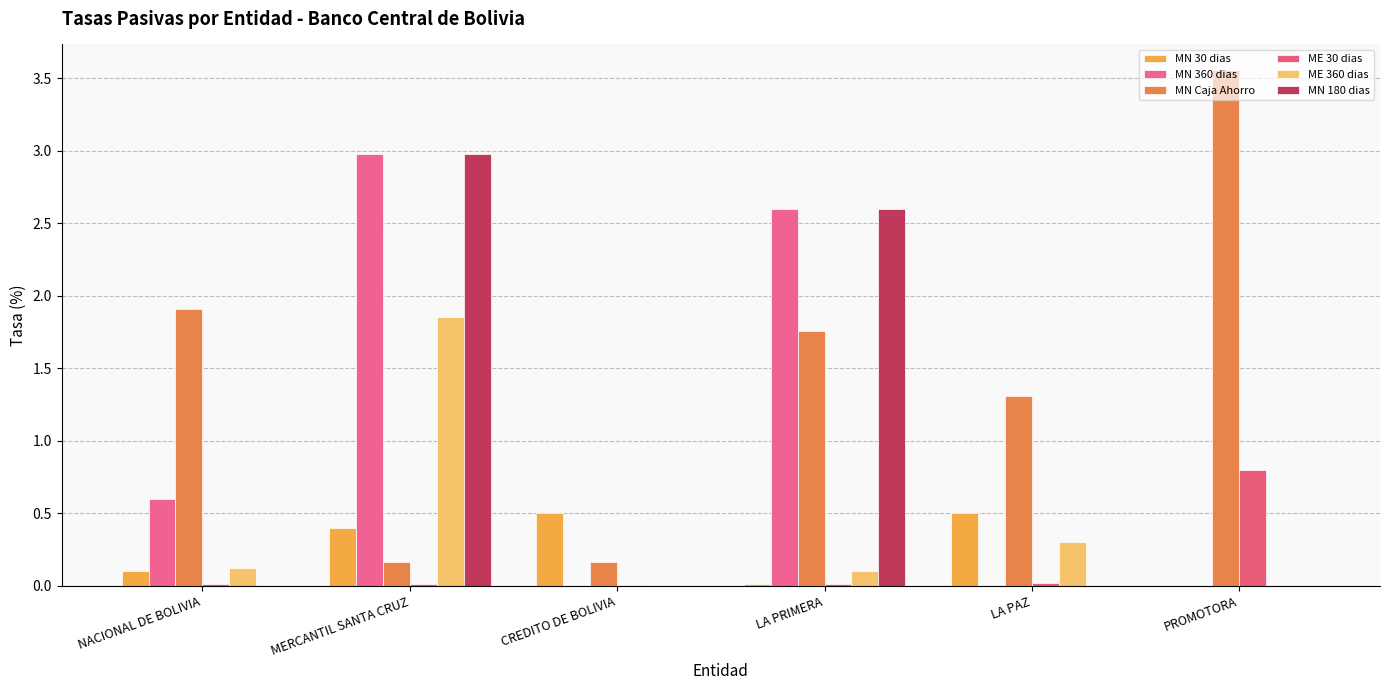

What is the difference between the maximum and second lowest values in the MN 360 dias series?

3.0